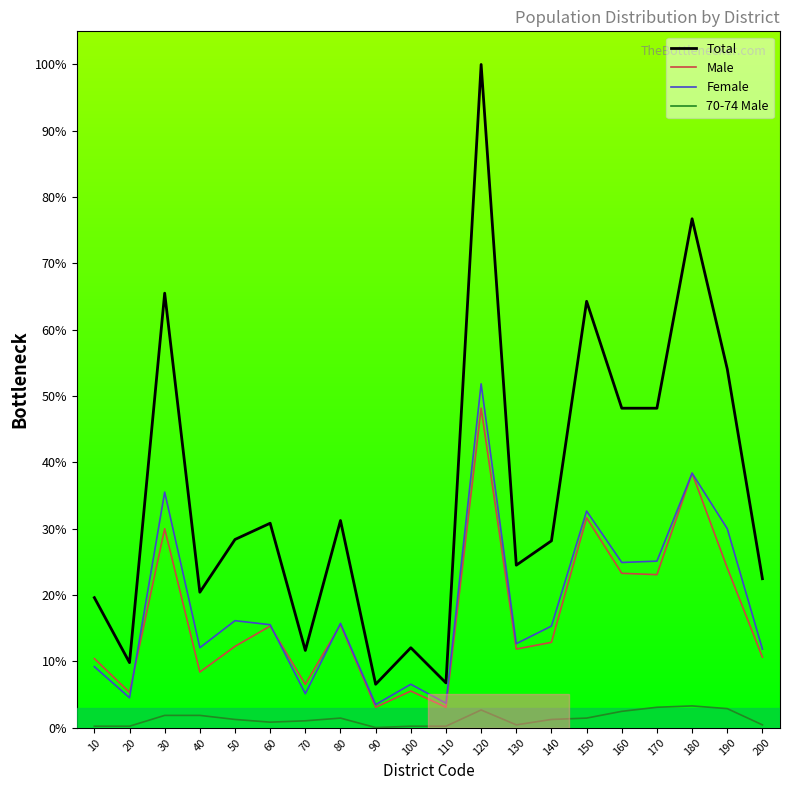

Rank the series at 100 from highest to lowest value.

Total, Female, Male, 70-74 Male